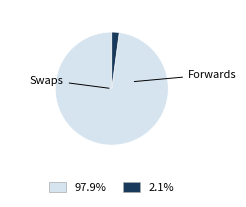

Is there a majority slice in this chart?

Yes